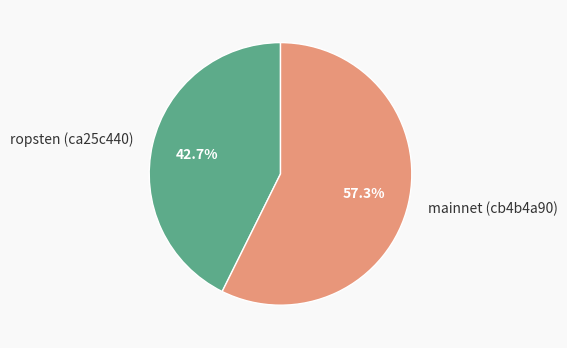

To the nearest percent, what percentage of the pie is ropsten (ca25c440)?

43%